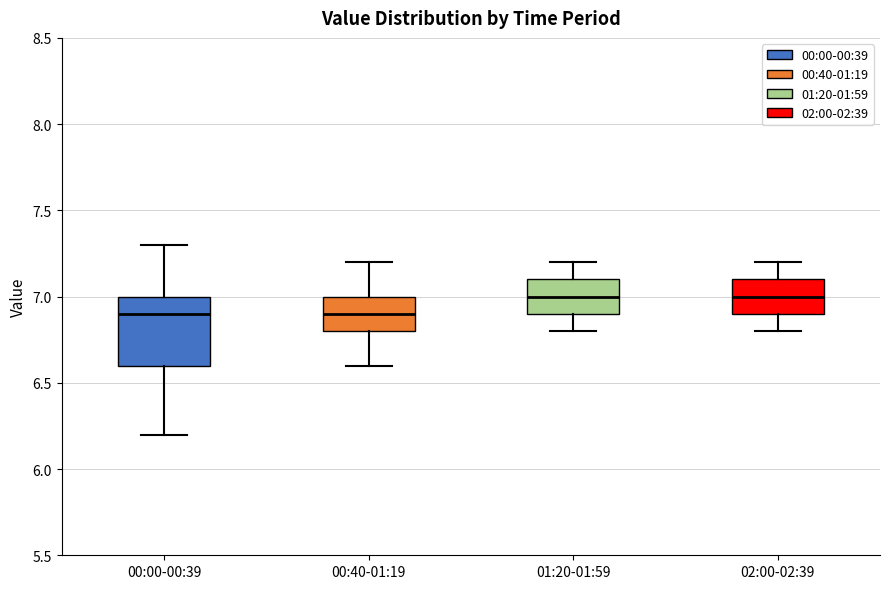

Where is the upper edge of the box for 02:00-02:39 on the y-axis? The values are not printed on the chart, so give them approximately, as read against the axis.

7.1